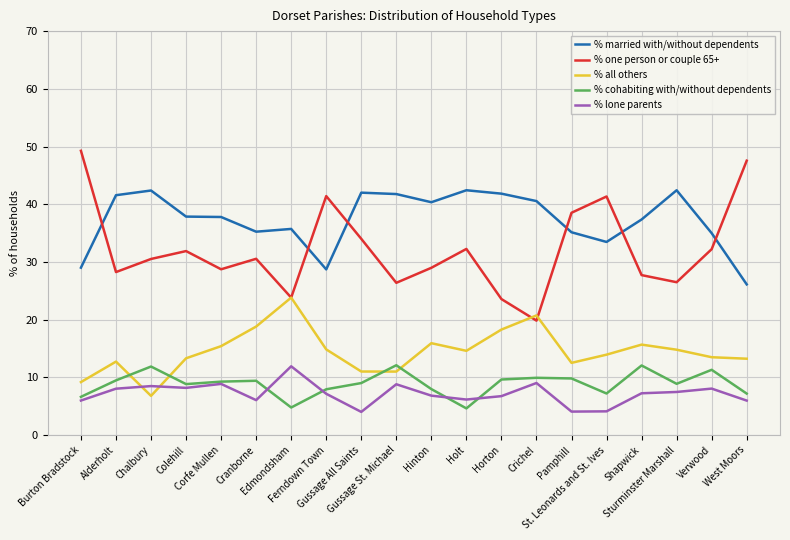

How many intersections are there between % married with/without dependents and % one person or couple 65+?

6